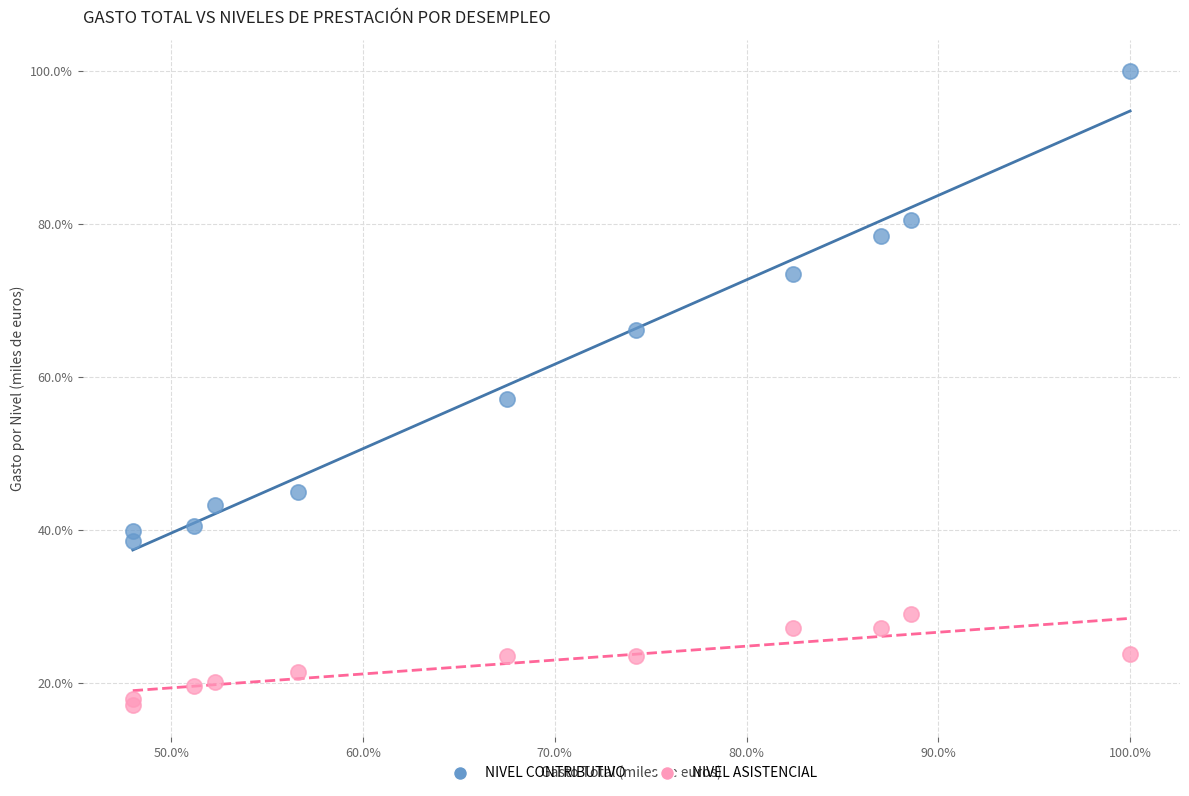

Across all series, what Y value is closest to 58?

57.1